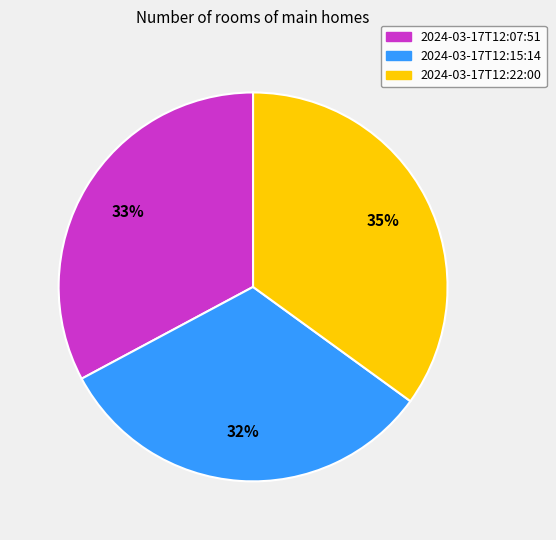

The 2024-03-17T12:15:14 slice represents 32% of the pie. True or false?

True